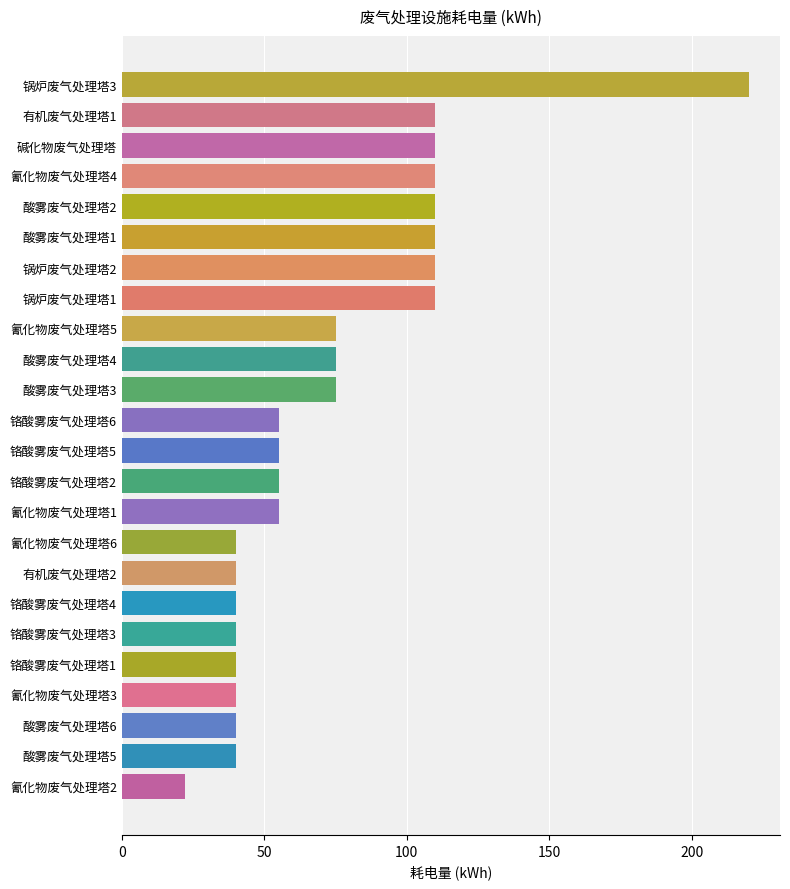

Approximately how many times larger is the value at 铬酸雾废气处理塔5 compared to 氰化物废气处理塔5?

0.7